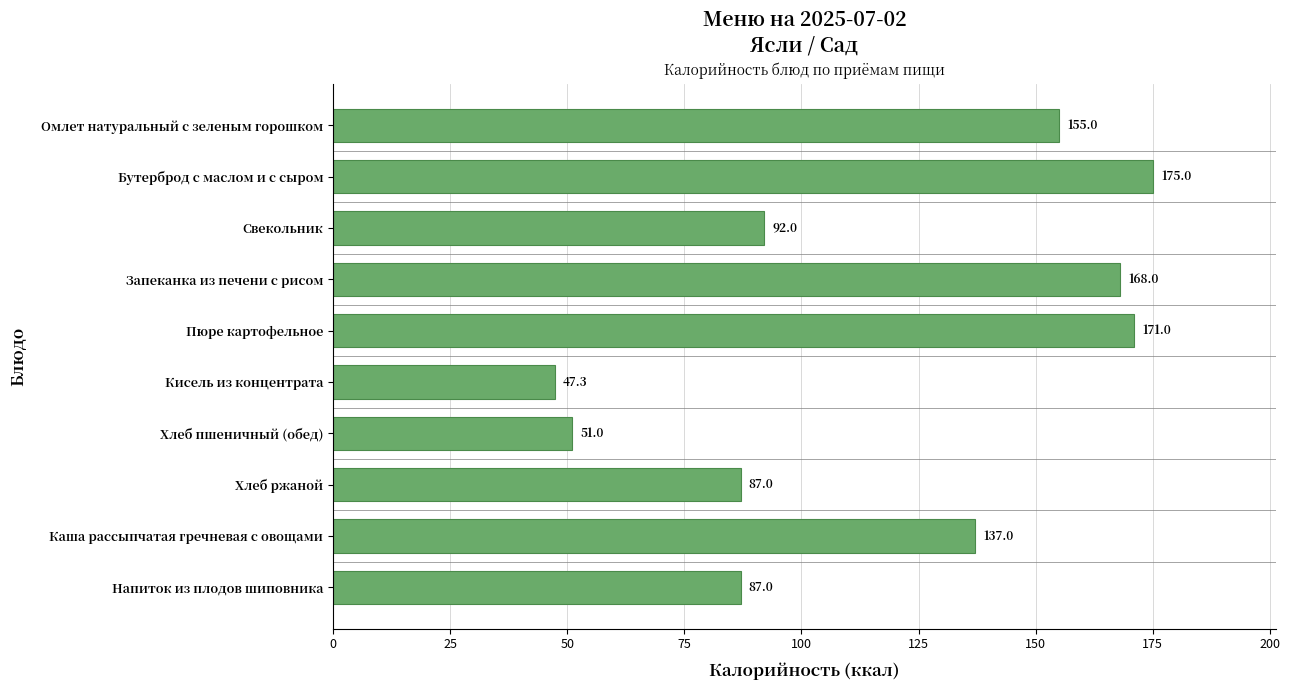

What is the label of the 2nd bar from the top?

Бутерброд с маслом и с сыром